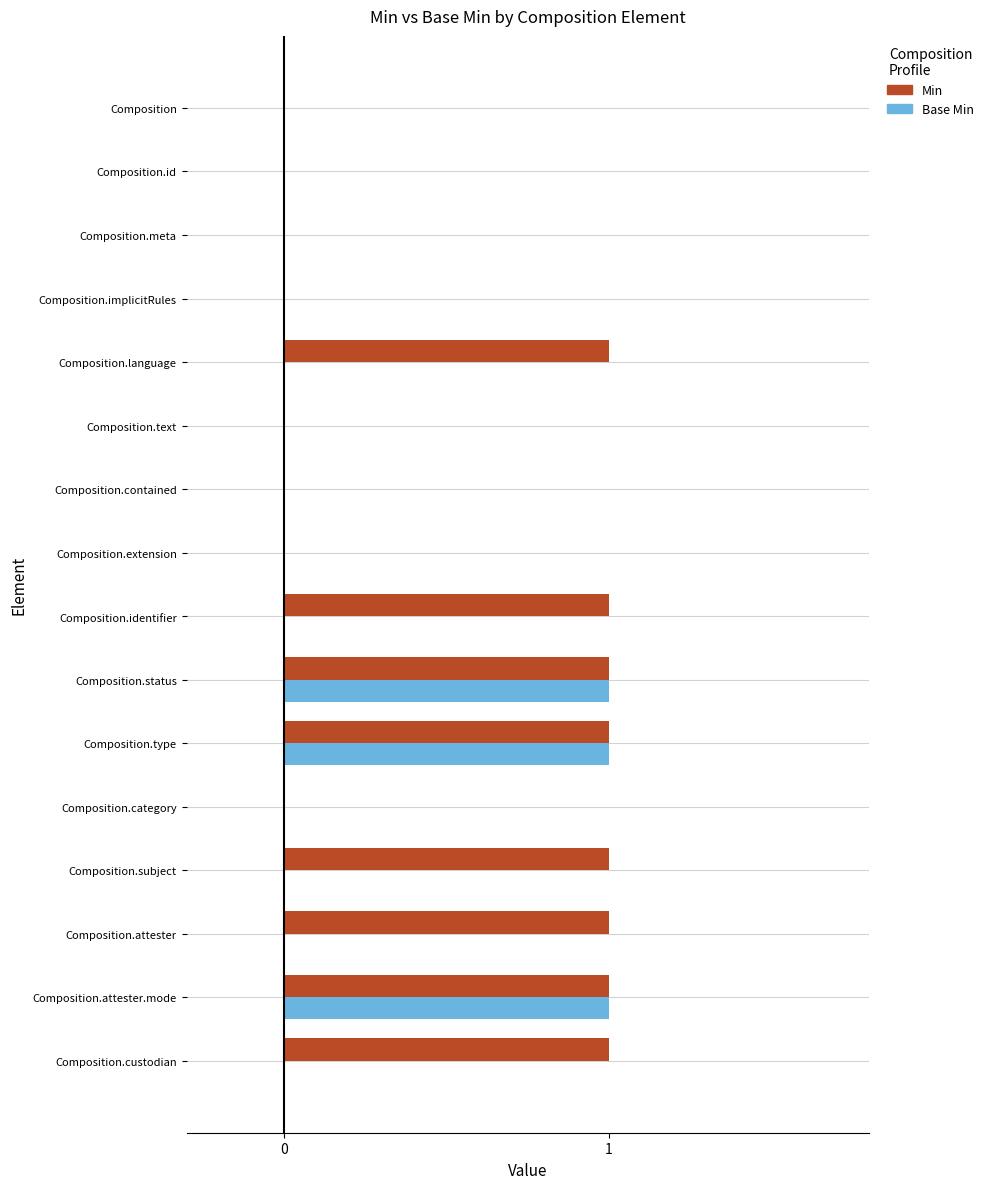

What are all the series names shown in the legend?

Min, Base Min